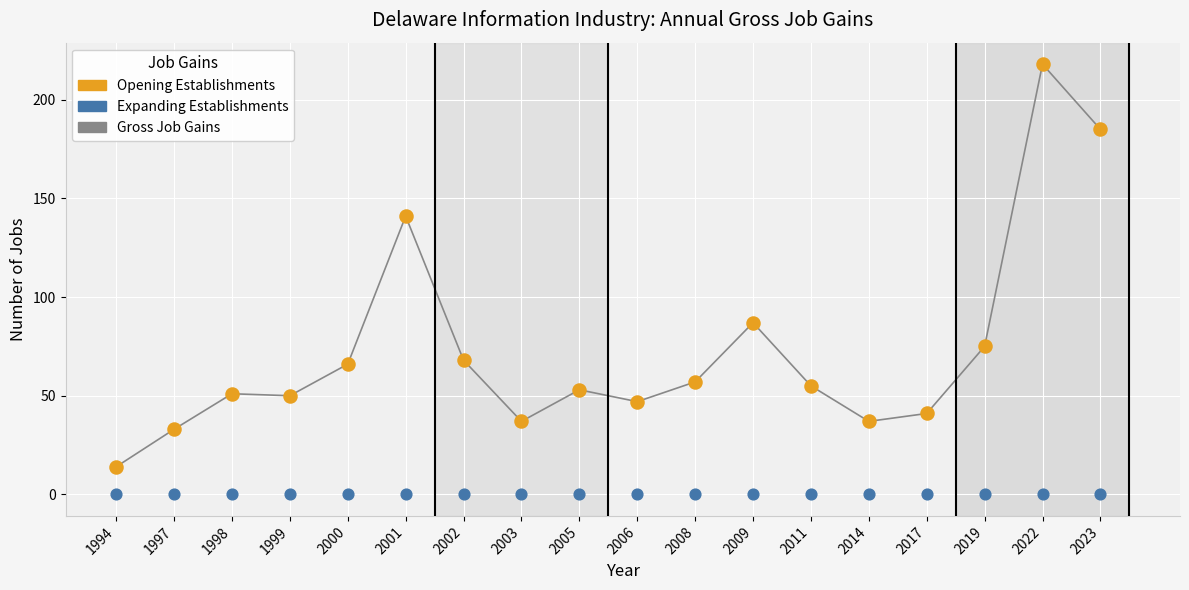

At how many categories does at least one series exceed 108?

3